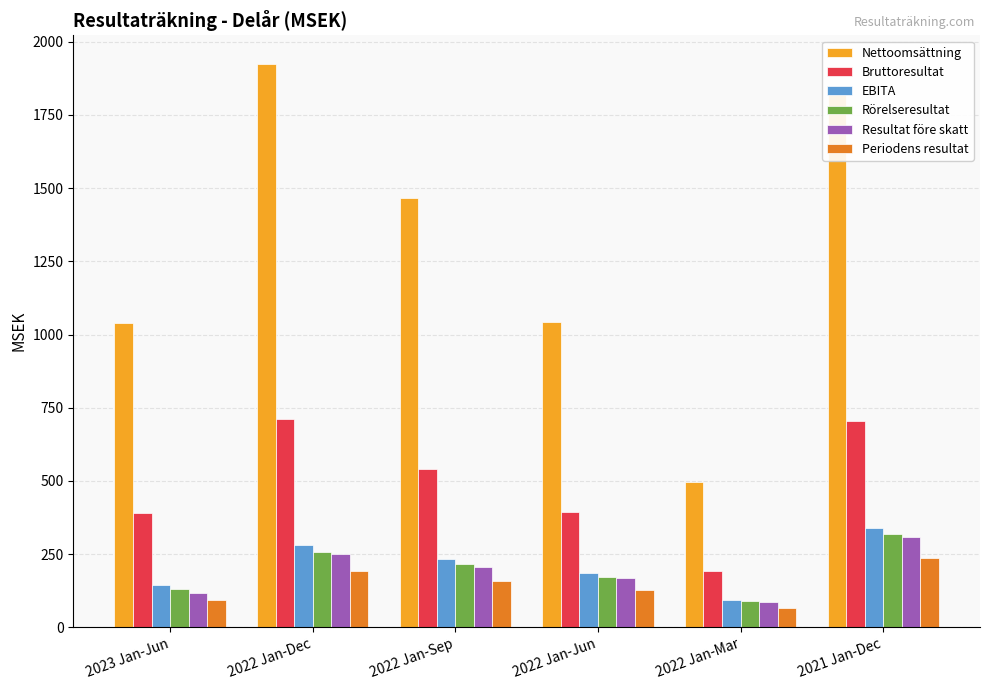

Which category has the highest value across all series?

2022 Jan-Dec